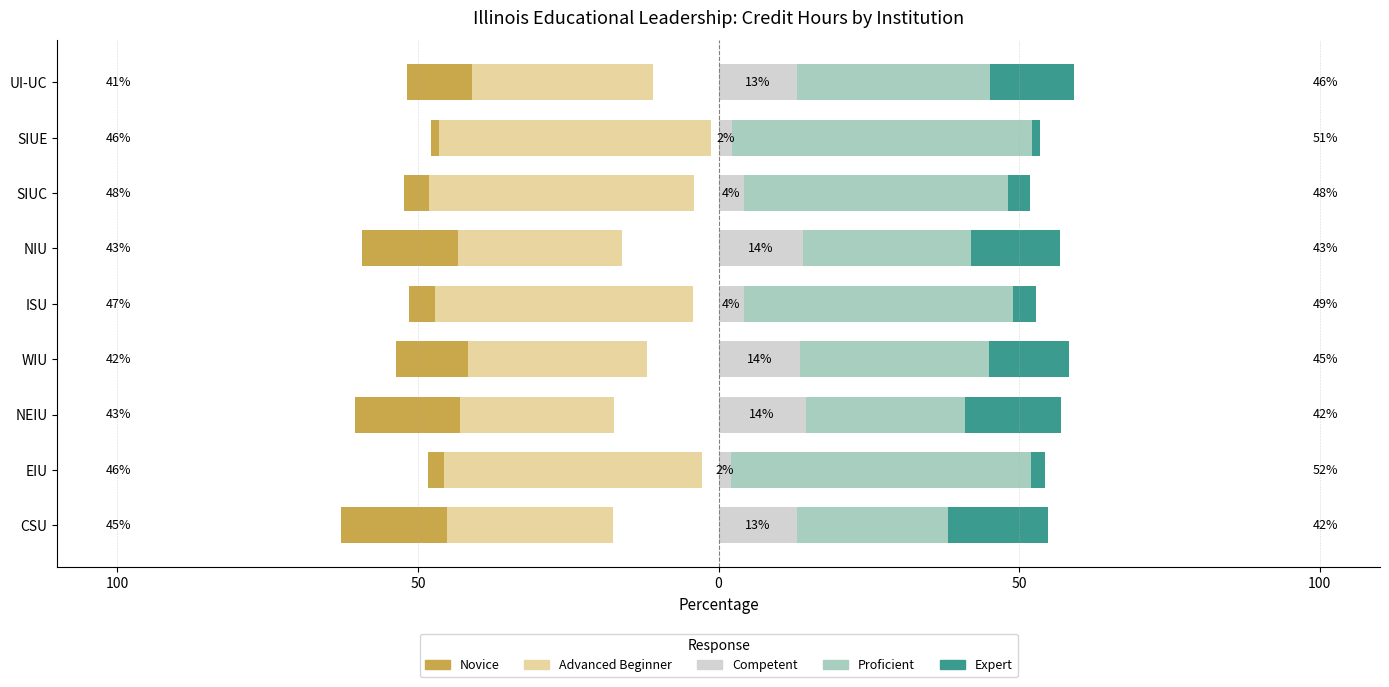

What is the sum of the Competent values at NEIU and UI-UC?

27.4